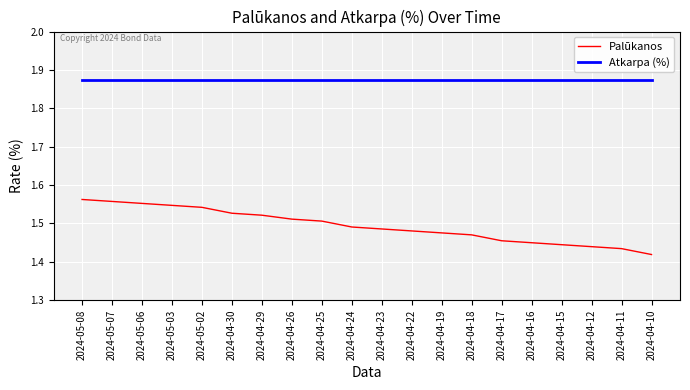

True or false: Atkarpa (%) and Palūkanos cross at least once.

False